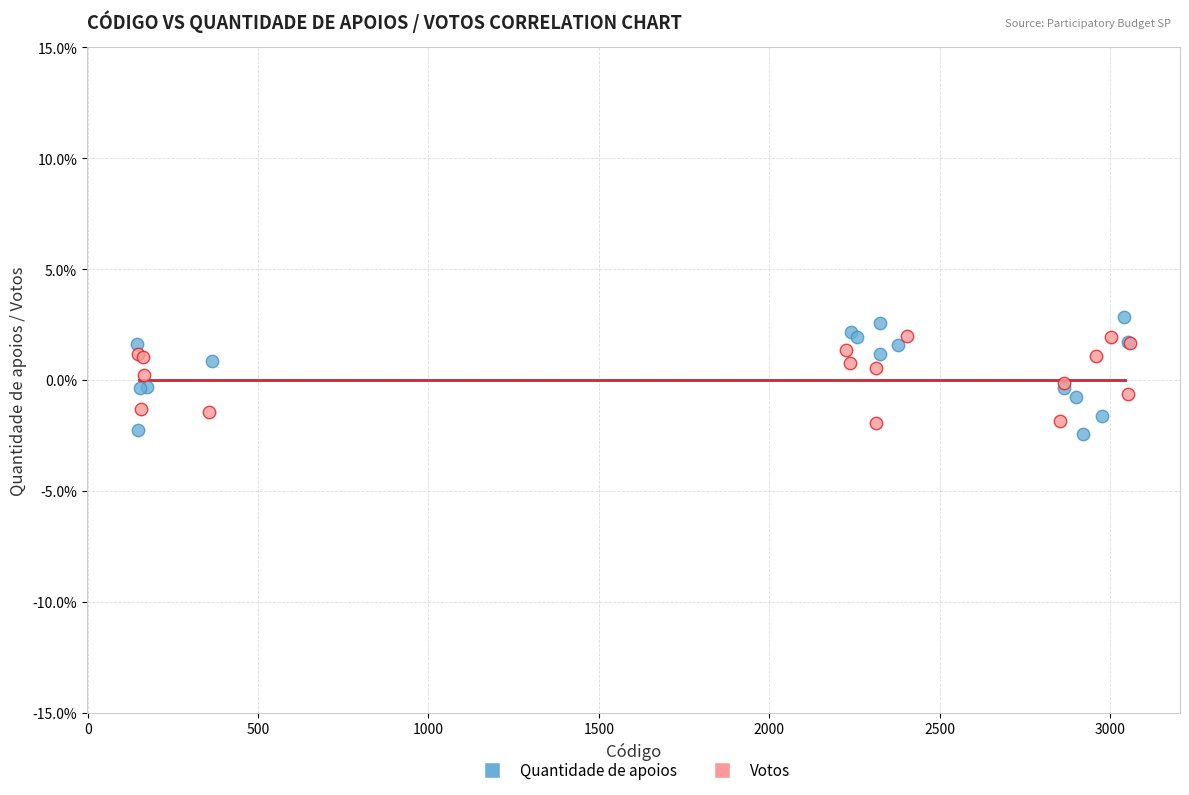

What are all the series names shown in the legend?

Quantidade de apoios, Votos